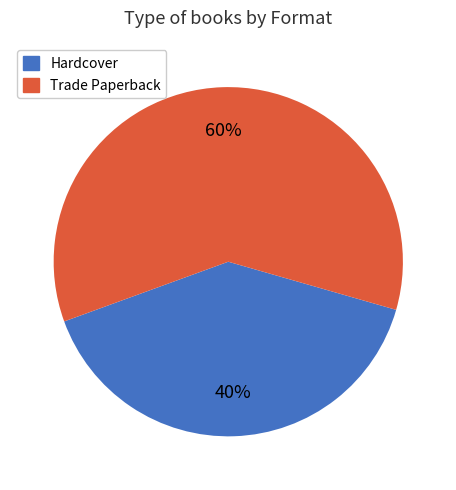

True or false: Trade Paperback accounts for 60% of the total.

True